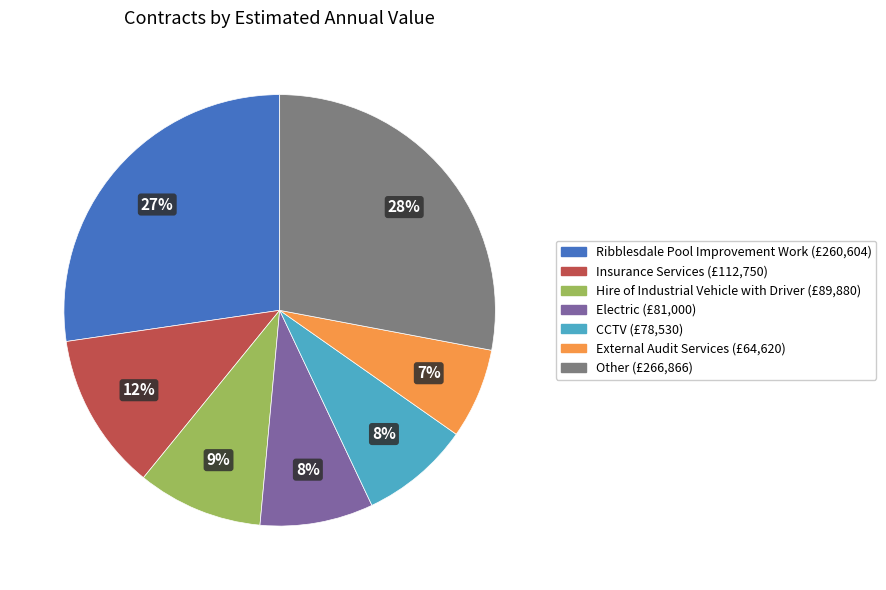

To the nearest percent, what is the average slice percentage?

14%